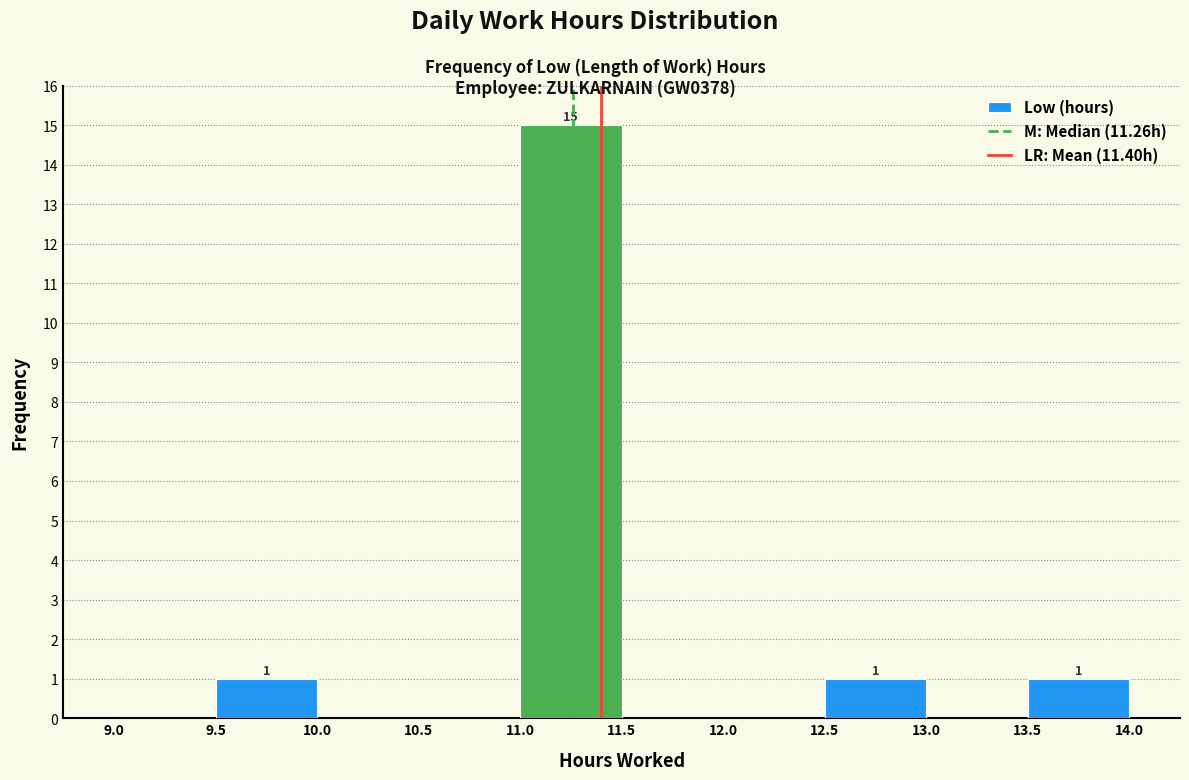

Over which range of the x-axis is the bar tallest?

11.0 to 11.5